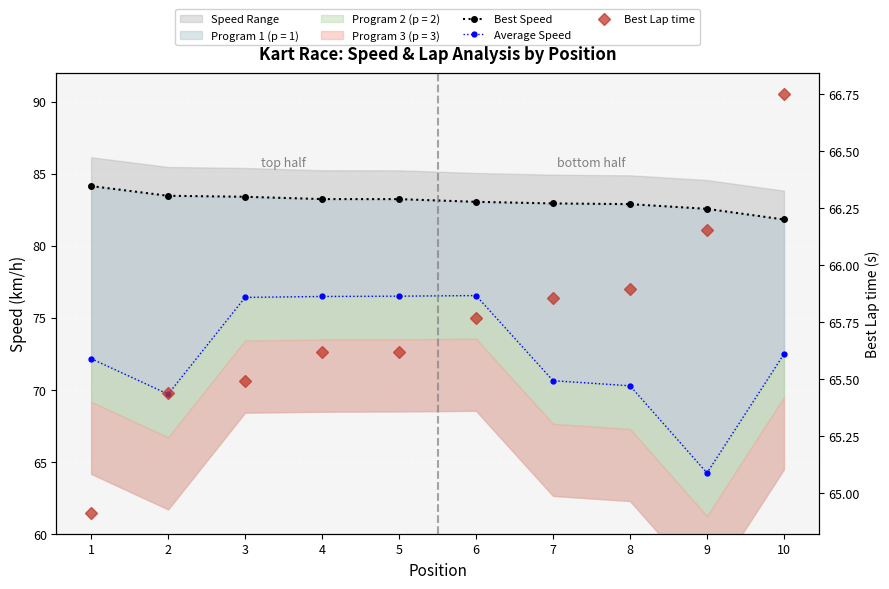

What is the value of the Best Lap time point at the 6th from the left?

65.8